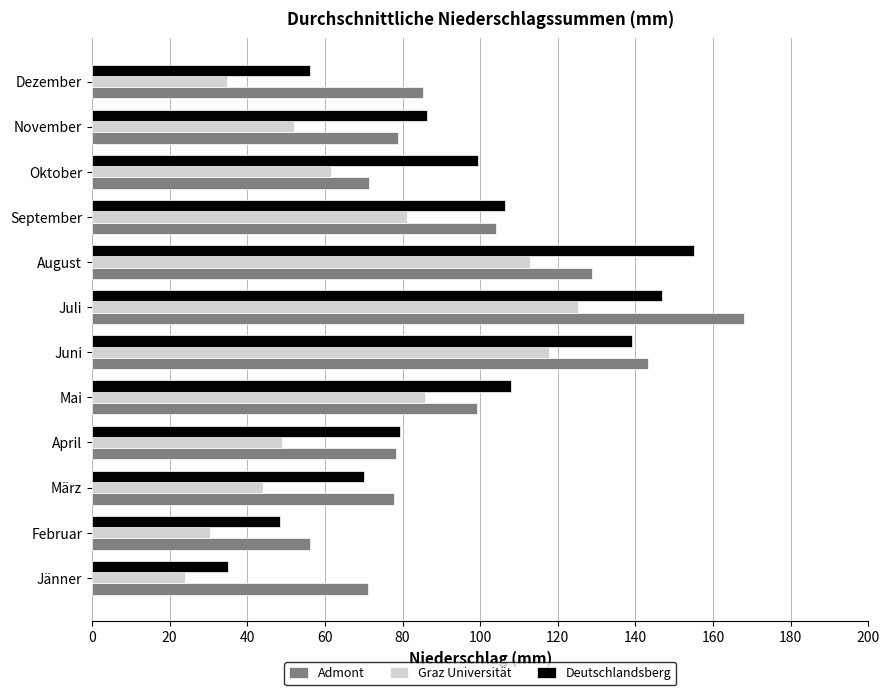

What are all the series names shown in the legend?

Admont, Graz Universität, Deutschlandsberg